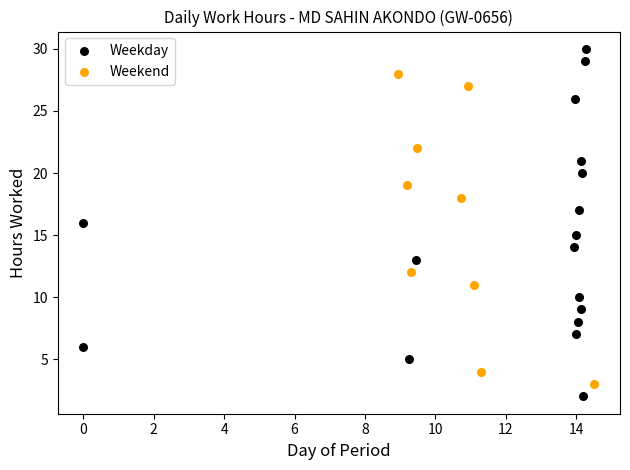

Which series has the widest spread of Y values?

Weekday